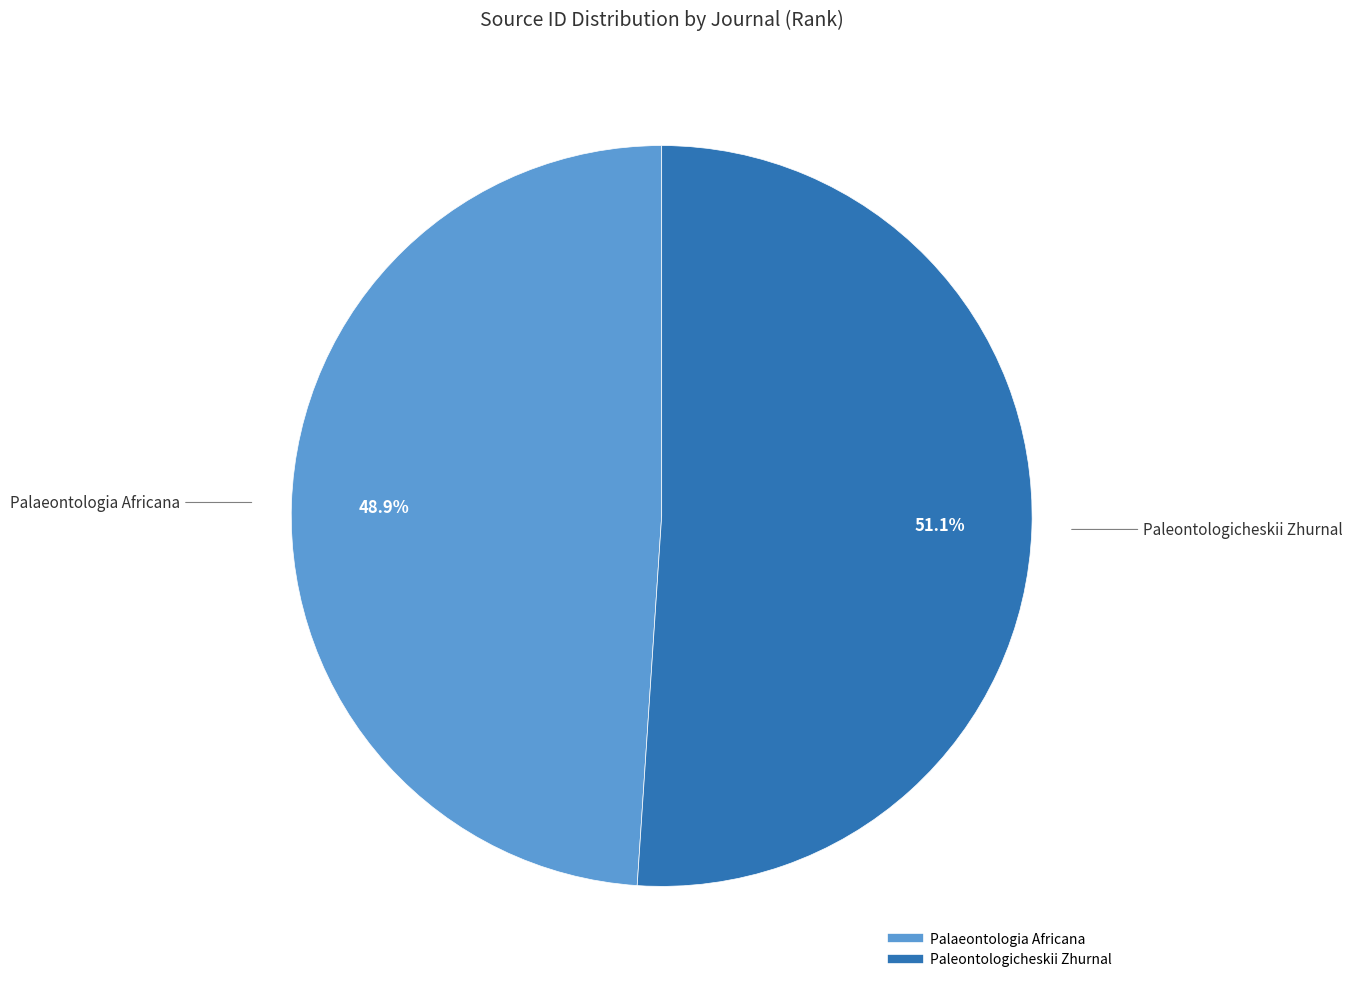

To the nearest percent, what is the average slice percentage?

50%